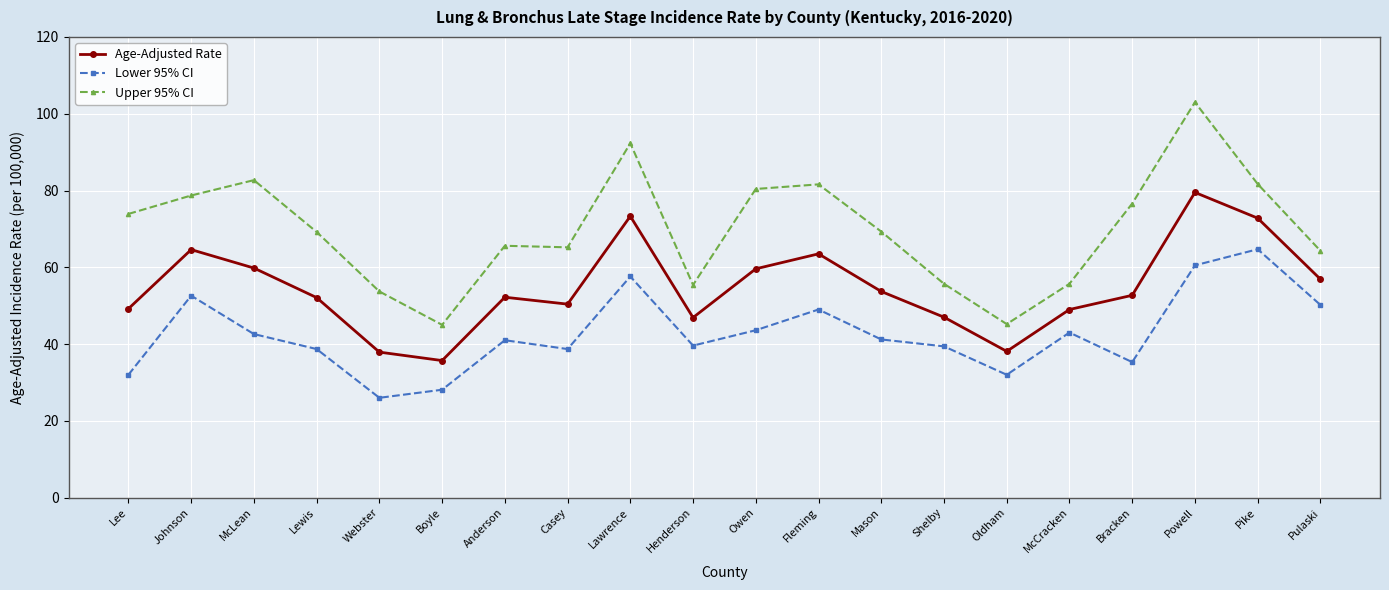

What are all the series names shown in the legend?

Age-Adjusted Rate, Lower 95% CI, Upper 95% CI